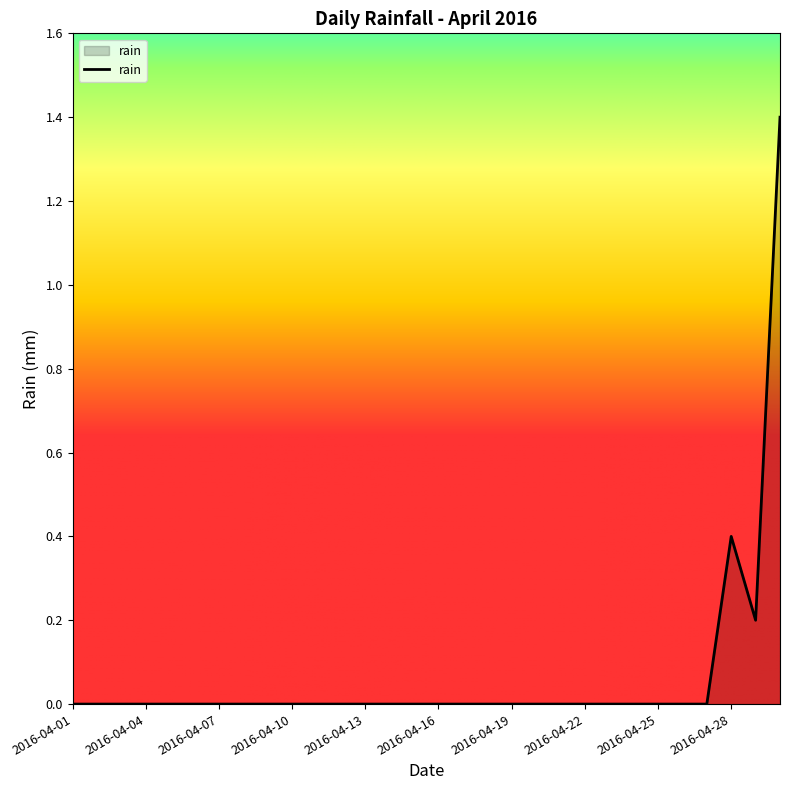

Reading left to right, extract all data points from this chart.

0.0	0.0	0.0	0.0	0.0	0.0	0.0	0.0	0.0	0.0	0.0	0.0	0.0	0.0	0.0	0.0	0.0	0.0	0.0	0.0	0.0	0.0	0.0	0.0	0.0	0.0	0.0	0.4	0.2	1.4